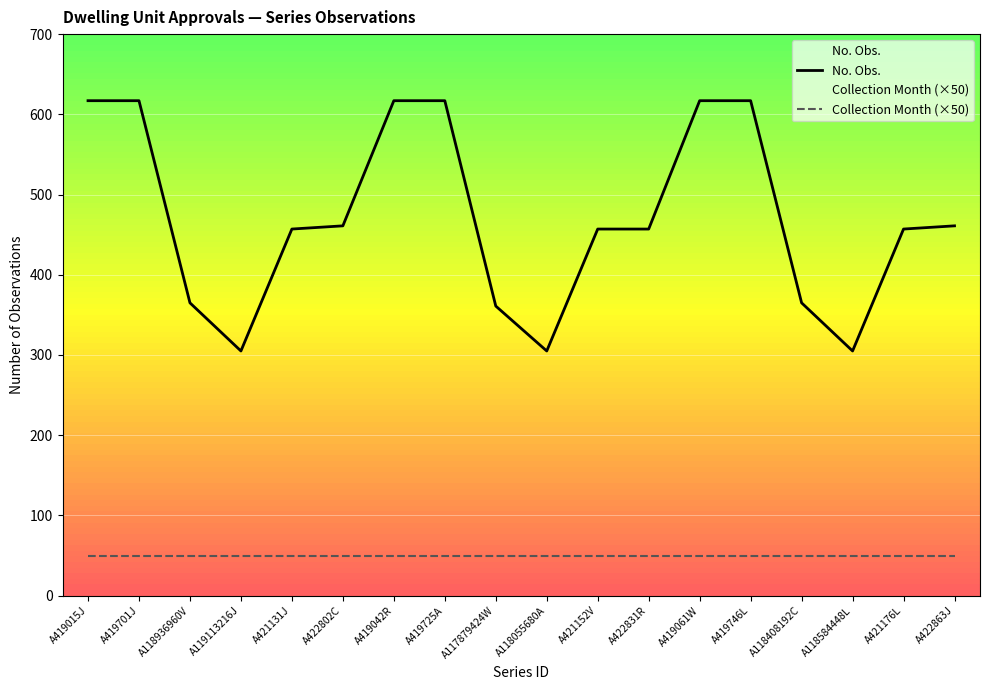

True or false: No. Obs. and Collection Month (×50) cross at least once.

False